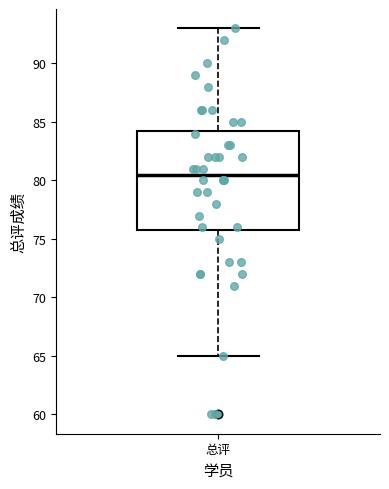

Transcribe this box plot: give where the median line is, the range the box spans, and where the two whiskers end, as read against the y-axis. The values are not printed on the chart, so give them approximately, as read against the axis.

median 80.5, box 76.0 to 84.5, whiskers 65.0 to 93.0